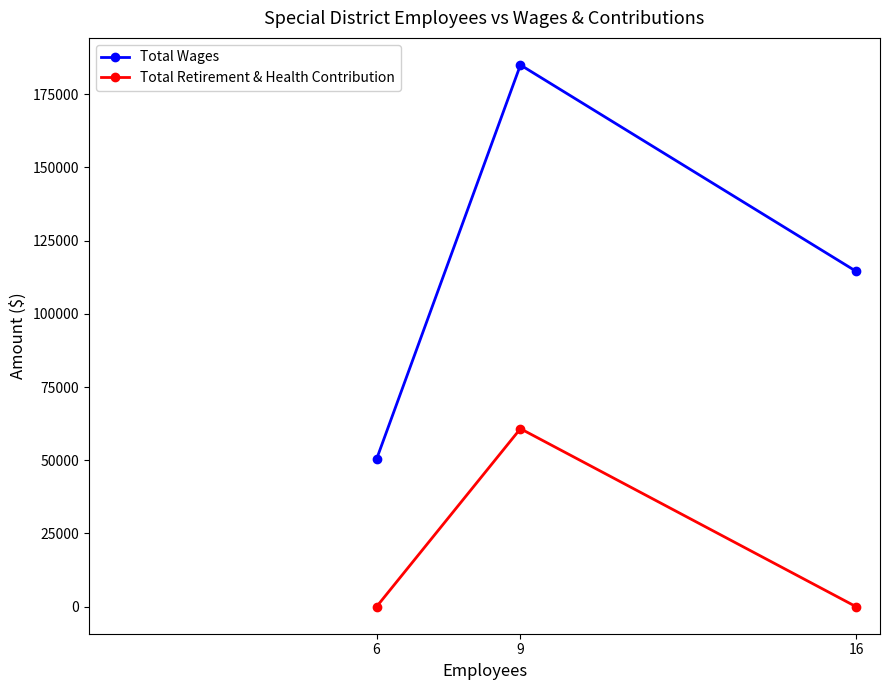

At which label does Total Wages reach its peak?

9